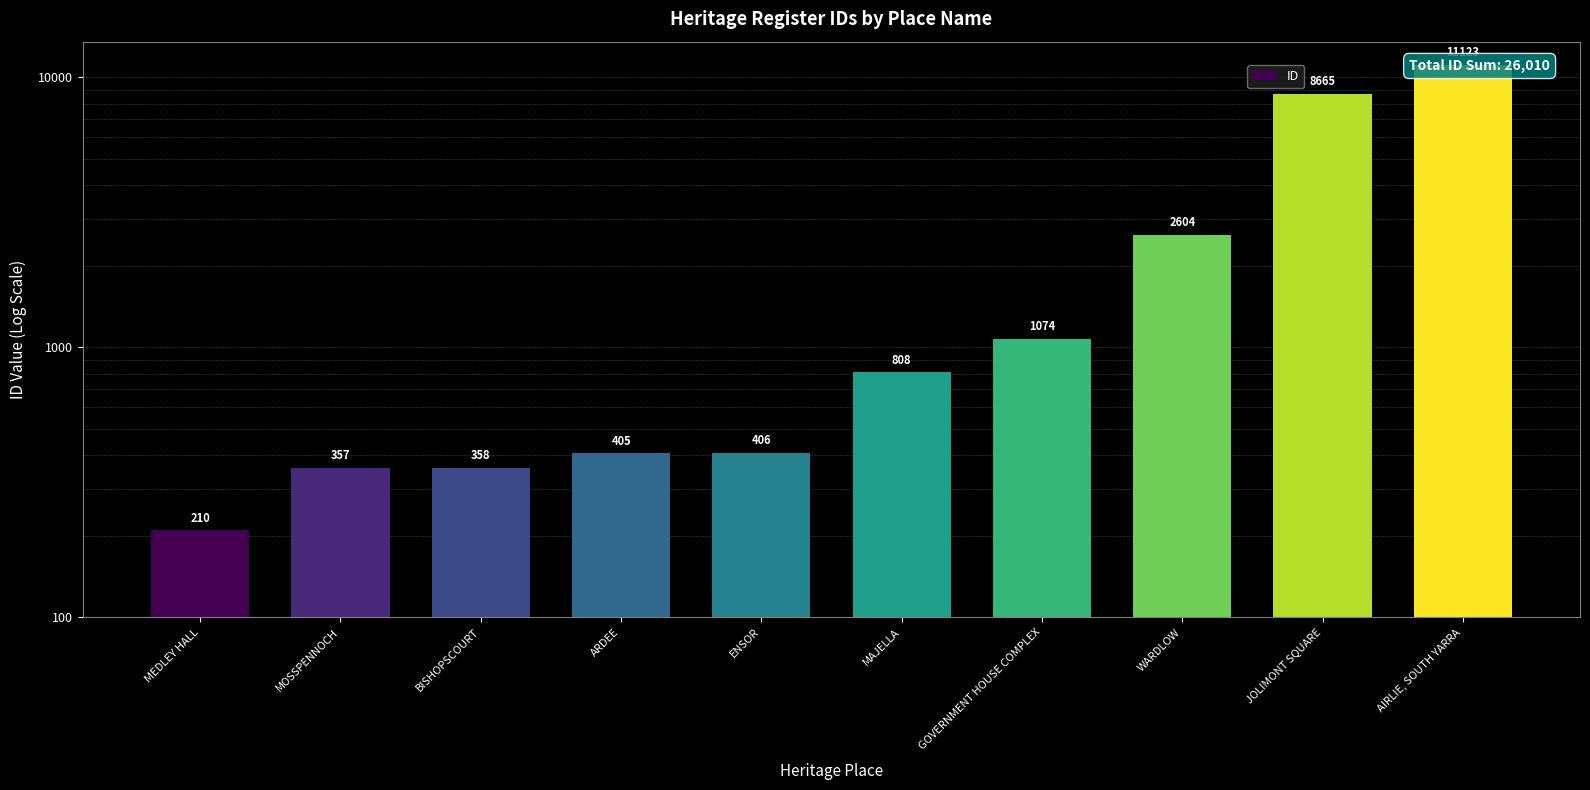

List the labels in order of value, largest first.

AIRLIE, SOUTH YARRA, JOLIMONT SQUARE, WARDLOW, GOVERNMENT HOUSE COMPLEX, MAJELLA, ENSOR, ARDEE, BISHOPSCOURT, MOSSPENNOCH, MEDLEY HALL